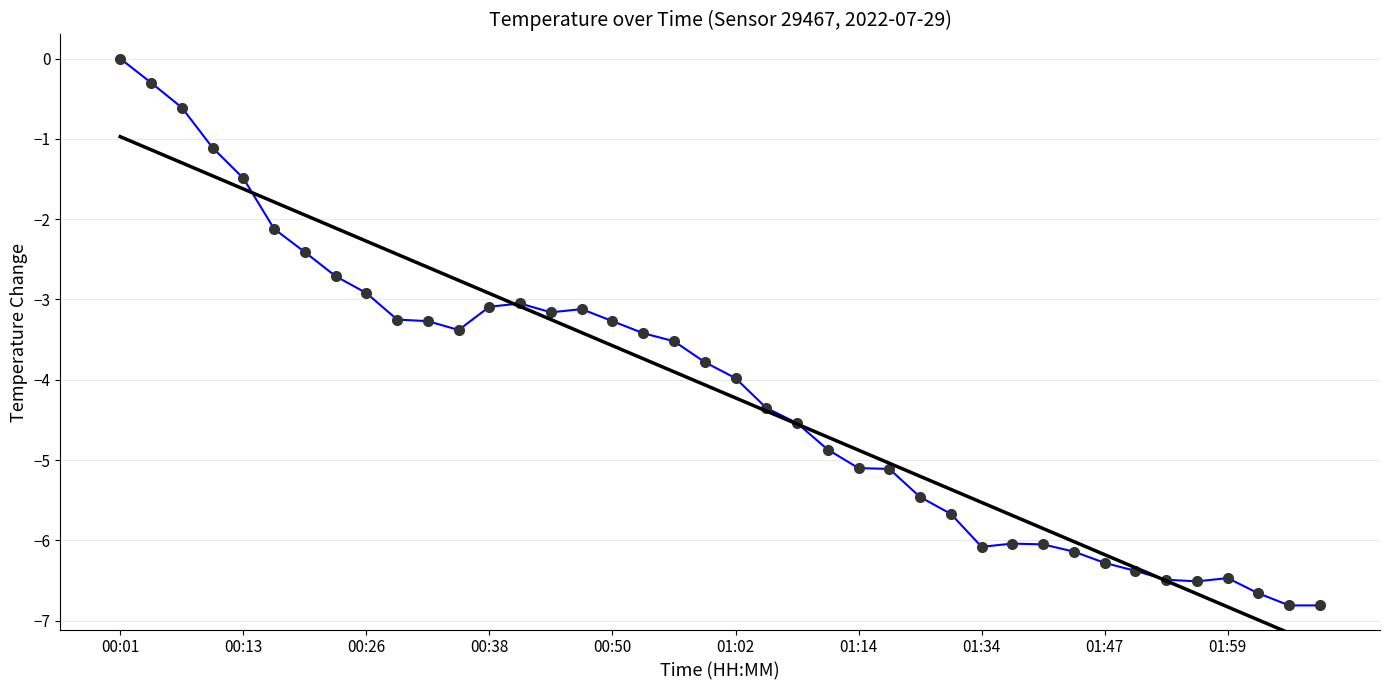

Reading right to left, extract all data points from this chart.

-6.8	-6.8	-6.7	-6.5	-6.5	-6.5	-6.4	-6.3	-6.1	-6.1	-6.0	-6.1	-5.7	-5.5	-5.1	-5.1	-4.9	-4.5	-4.3	-4.0	-3.8	-3.5	-3.4	-3.3	-3.1	-3.2	-3.1	-3.1	-3.4	-3.3	-3.2	-2.9	-2.7	-2.4	-2.1	-1.5	-1.1	-0.6	-0.3	0.0